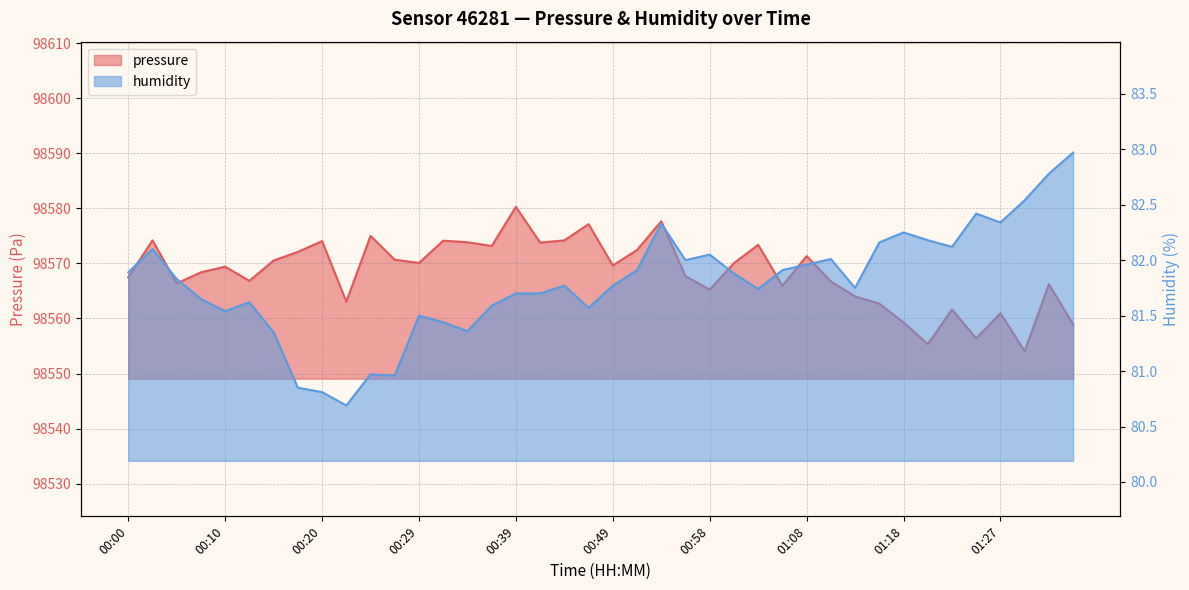

Reading left to right, list all the values displayed in this chart.

pressure: 98567.5	98574.2	98566.4	98568.4	98569.4	98566.8	98570.5	98572.1	98574.1	98563.1	98575.0	98570.7	98570.1	98574.1	98573.8	98573.2	98580.3	98573.8	98574.2	98577.1	98569.6	98572.4	98577.7	98567.7	98565.2	98570.1	98573.4	98565.9	98571.3	98566.7	98564.0	98562.7	98559.3	98555.3	98561.6	98556.4	98560.9	98554.1	98566.2	98558.9
humidity: 81.9	82.1	81.8	81.7	81.5	81.6	81.3	80.8	80.8	80.7	81.0	81.0	81.5	81.4	81.4	81.6	81.7	81.7	81.8	81.6	81.8	81.9	82.3	82.0	82.0	81.9	81.7	81.9	82.0	82.0	81.8	82.2	82.2	82.2	82.1	82.4	82.3	82.5	82.8	83.0